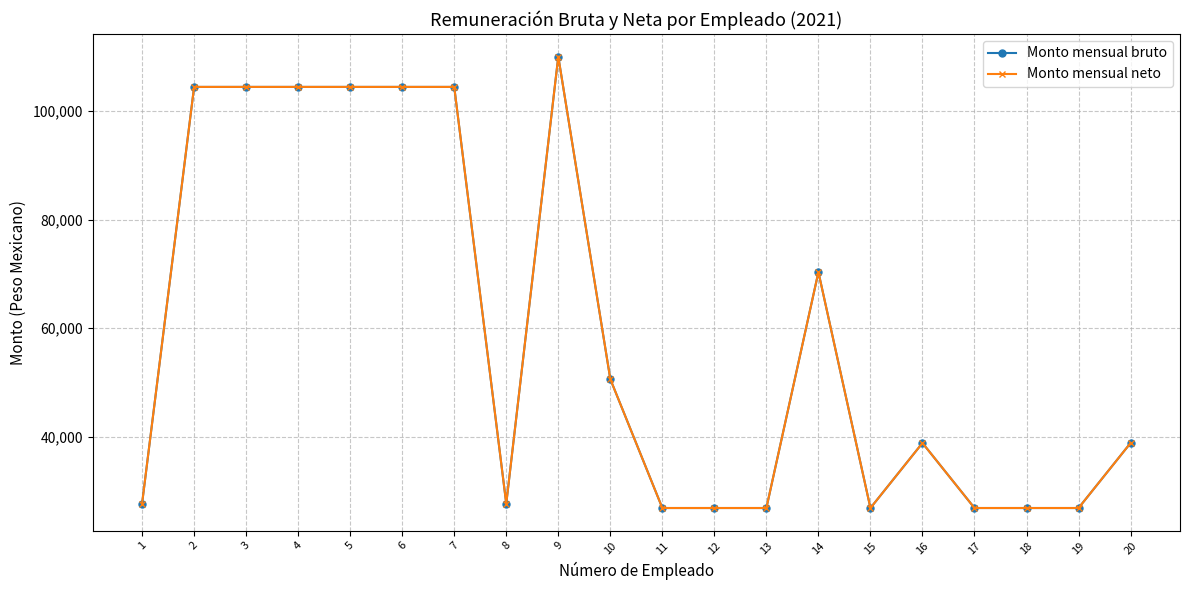

The value of Monto mensual neto at 6 is 177409.1. True or false?

False